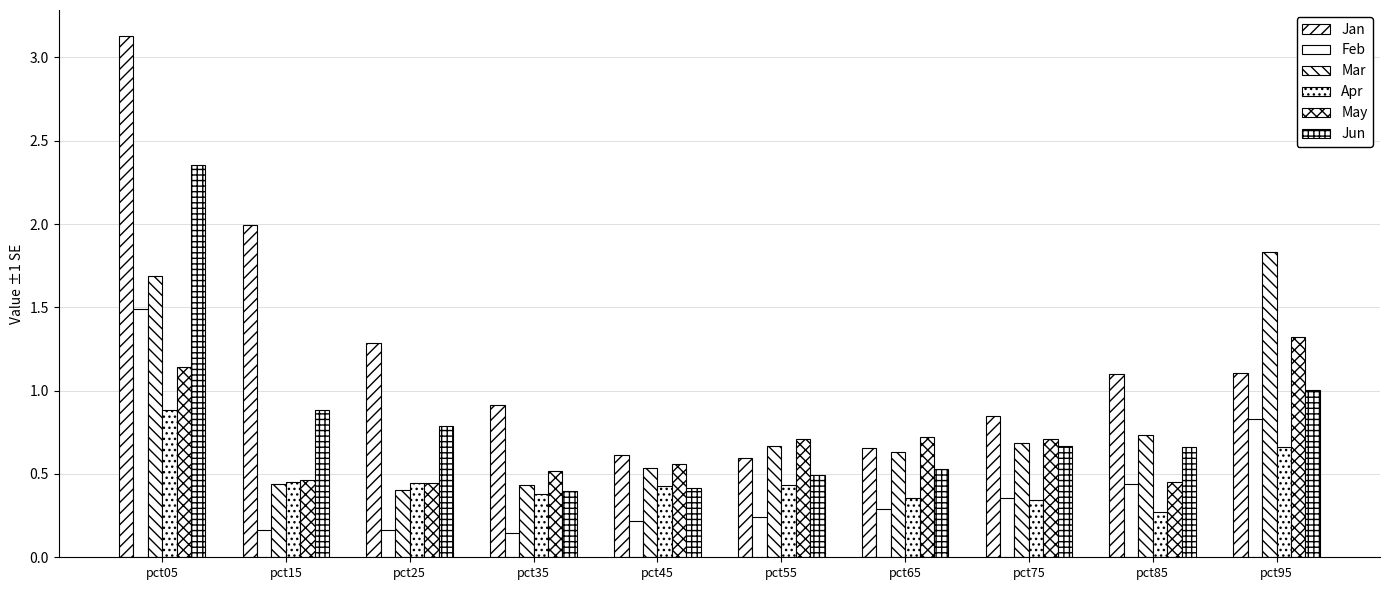

Rank the series by their maximum value, from lowest to highest.

Apr, May, Feb, Mar, Jun, Jan